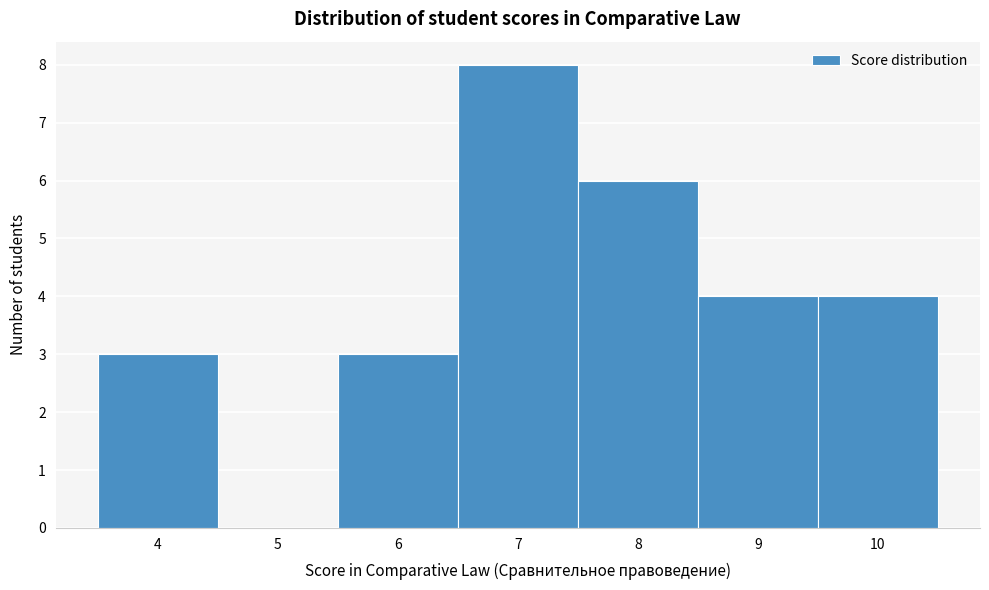

Over which range of the x-axis is the bar tallest?

6.5 to 7.5